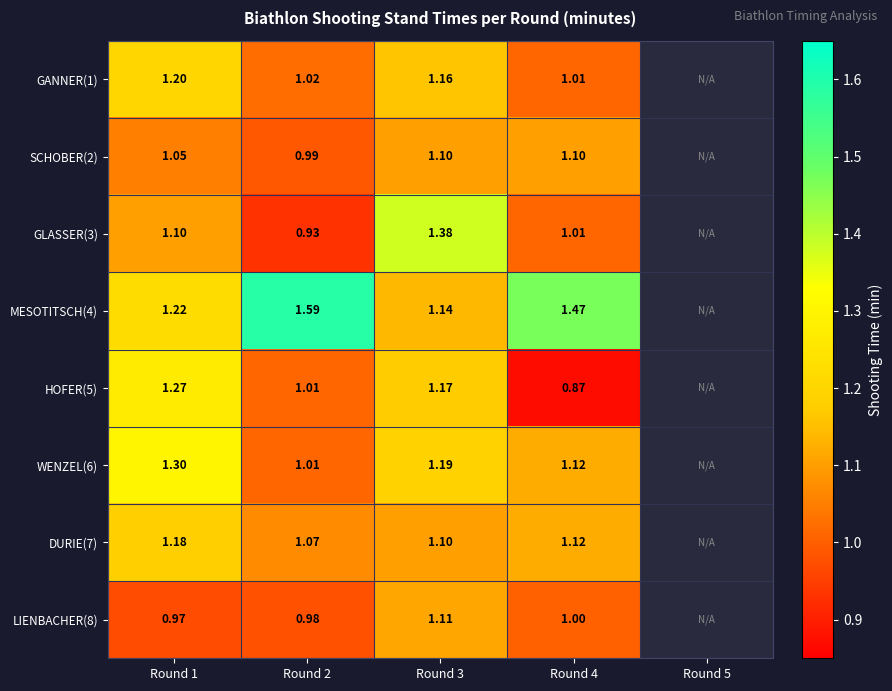

What is the sum of the DURIE(7) values at Round 4 and Round 3?

2.2